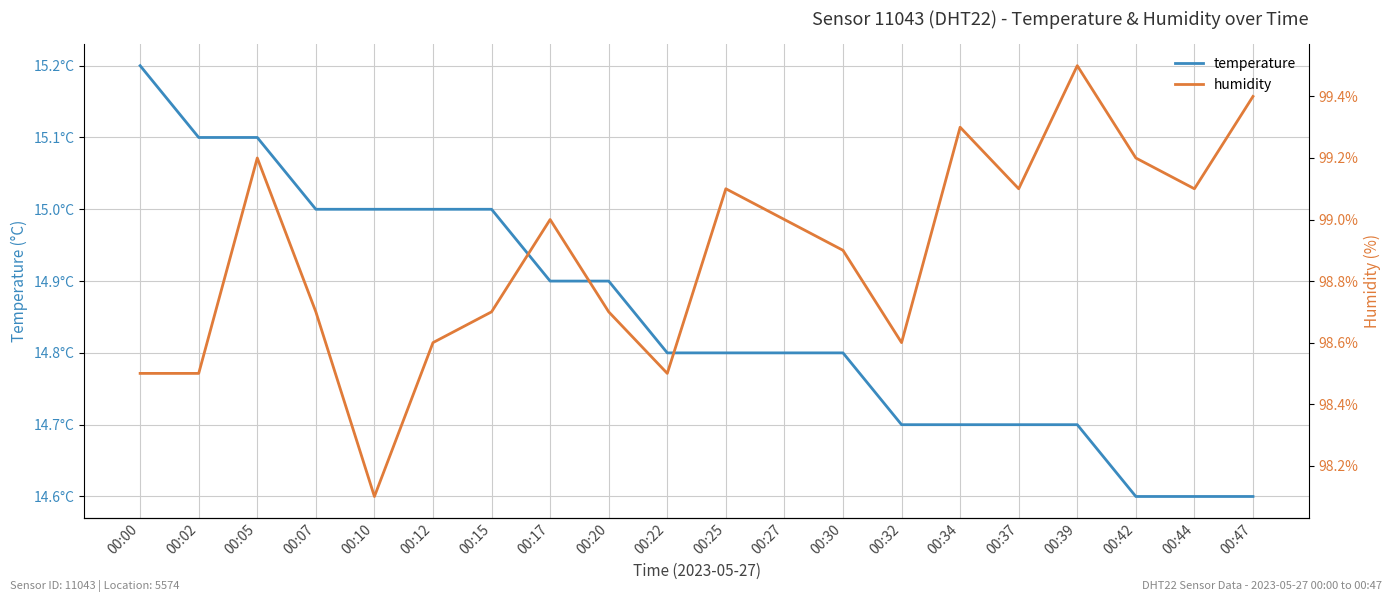

What is the average value of the humidity series?

98.9